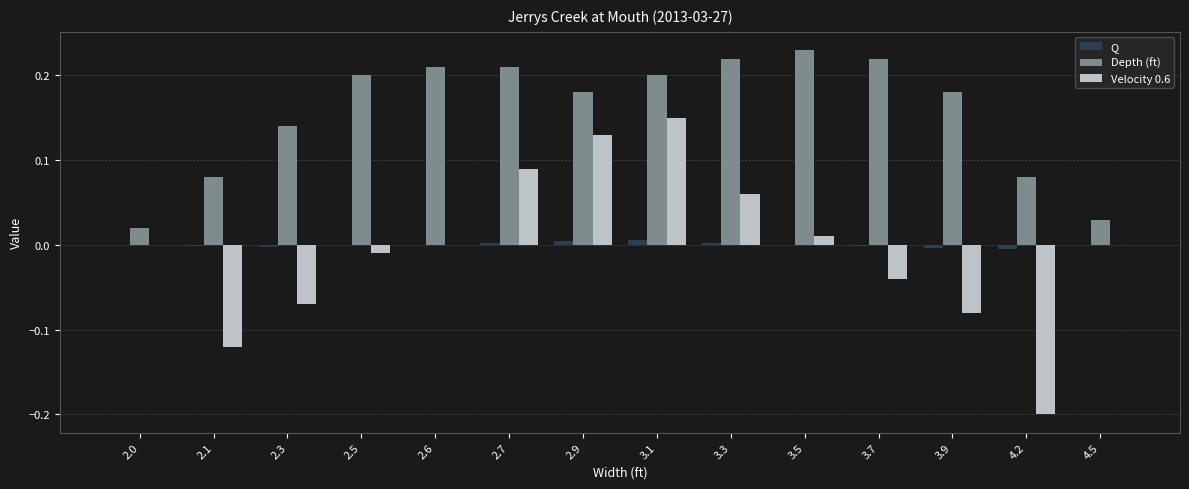

The Depth (ft) series shows 0.3 at 3.5. True or false?

False